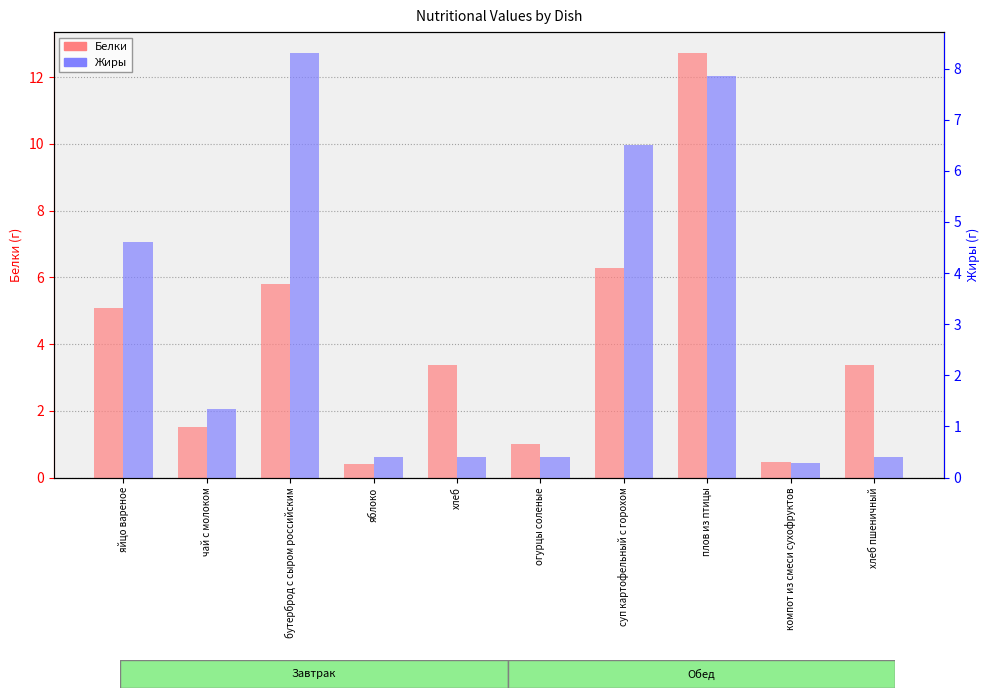

What is the difference between the maximum and minimum values in the Жиры series?

8.0